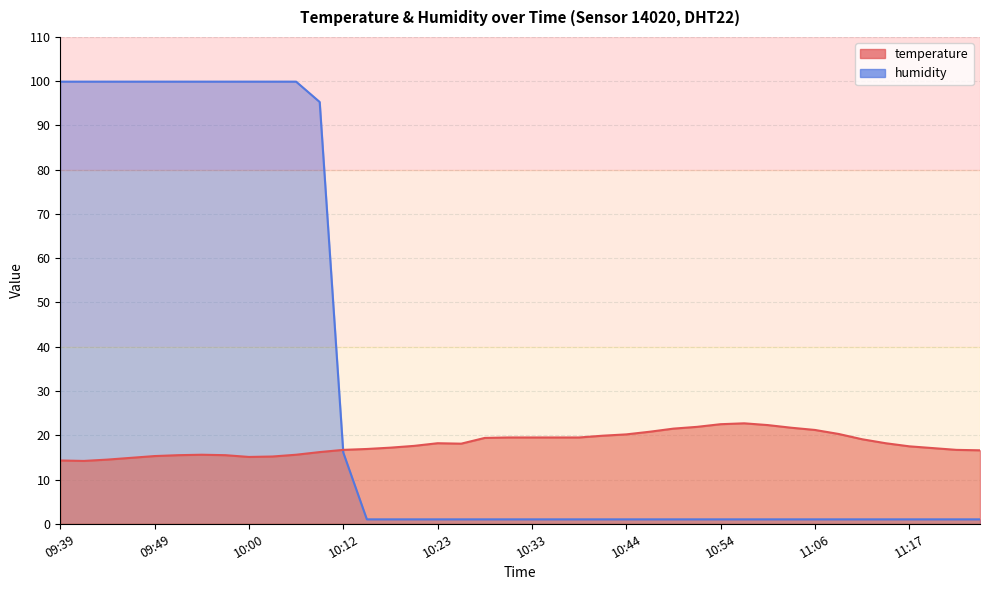

The value of temperature at 10:46 is 9.9. True or false?

False